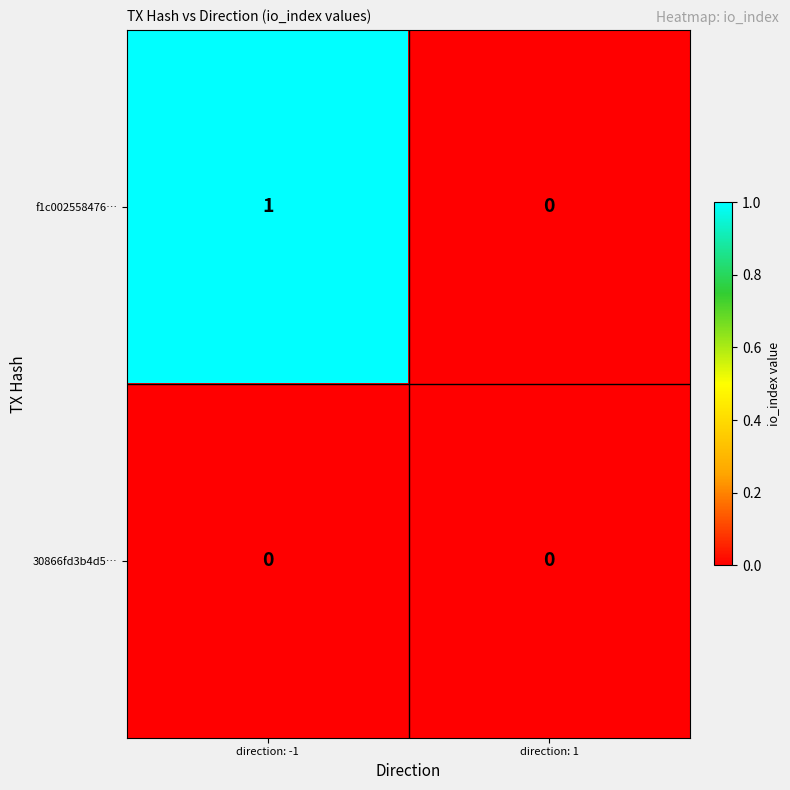

Between direction: -1 and direction: 1, which series saw the biggest shift?

f1c002558476…